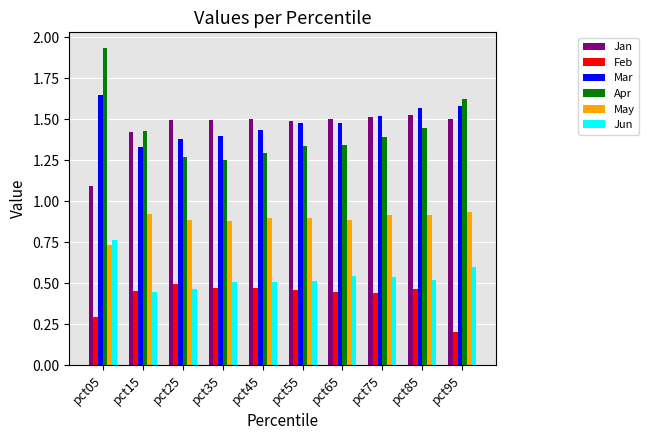

How many bars are there in each group?

6